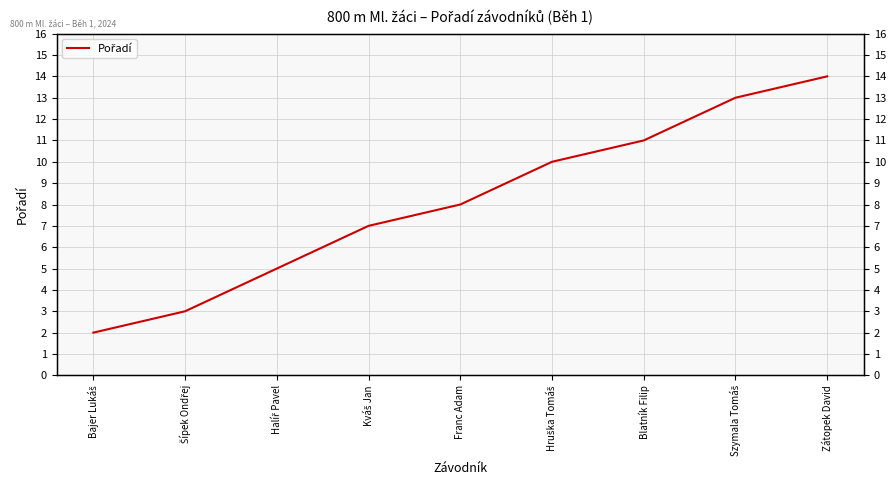

What is the label of the 7th point from the left?

Blatník Filip